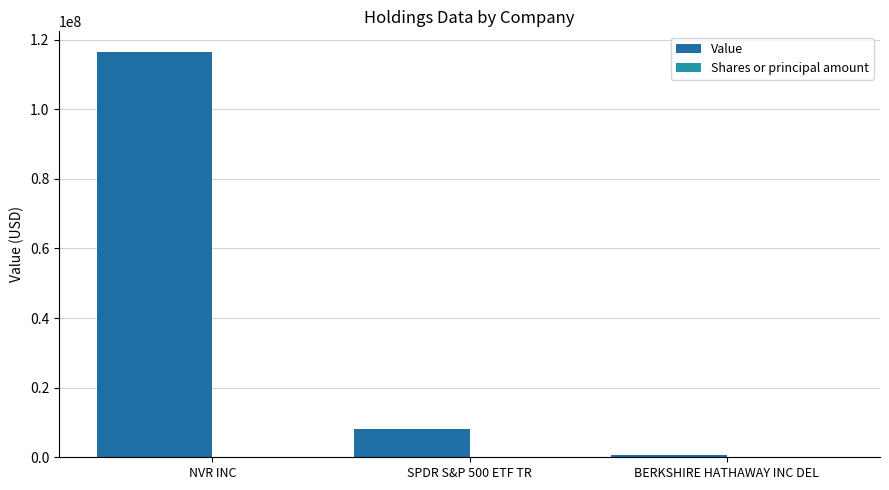

Which series has the largest total across all categories?

Value